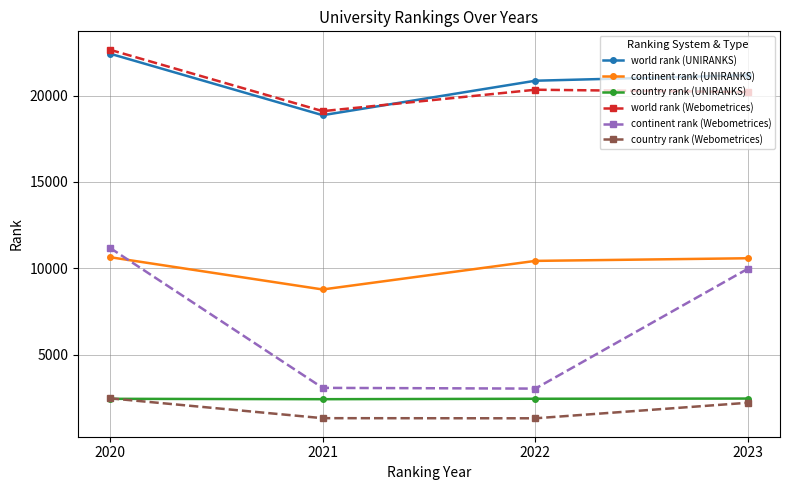

What is the total value across all series at 2023?

66594